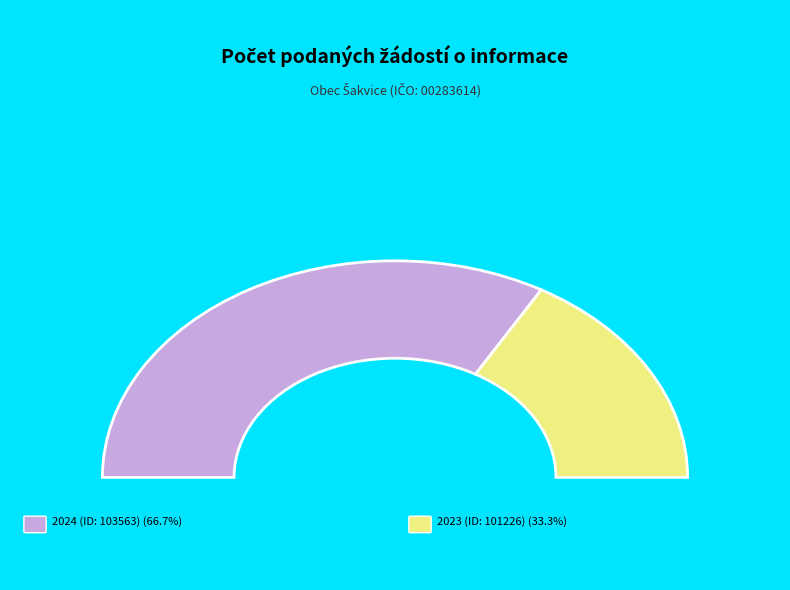

Which has a higher value, 2023 (ID: 101226) or 2024 (ID: 103563)?

2024 (ID: 103563)